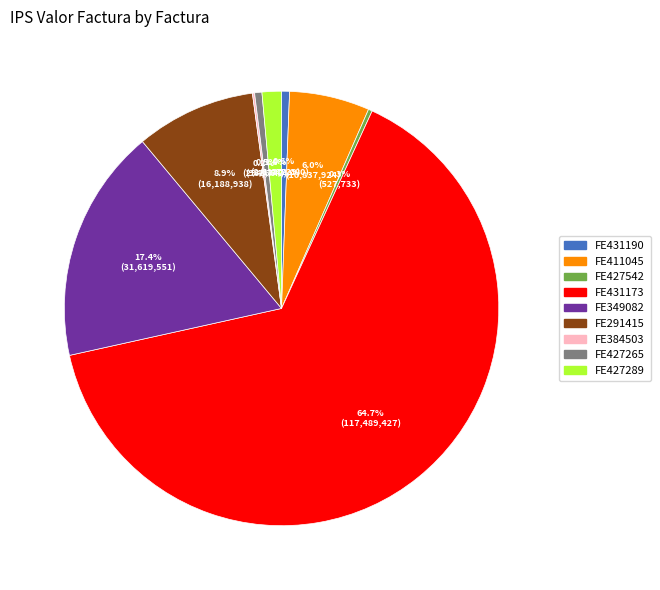

What is the largest slice in the pie chart?

FE431173